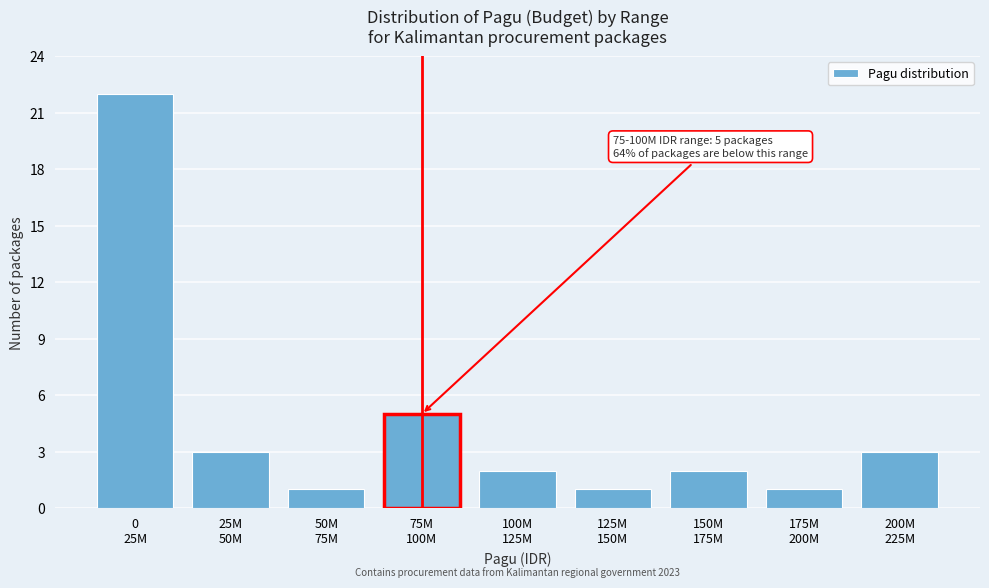

Reading left to right, list all the values displayed in this chart.

22	3	1	5	2	1	2	1	3